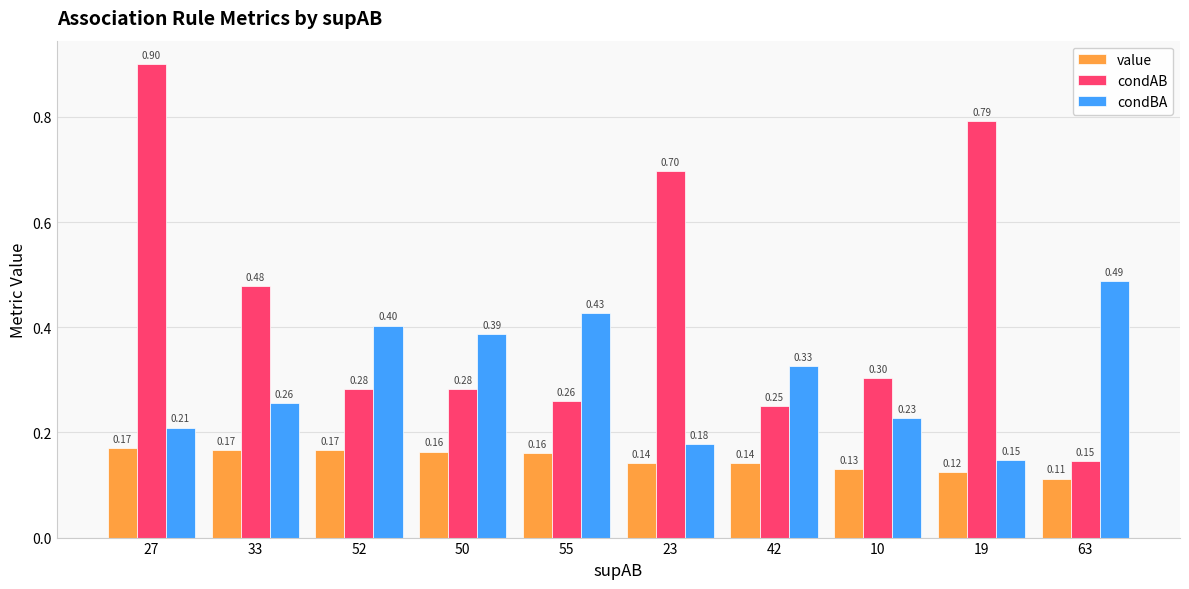

Where is condAB nearest to the value 0?

63